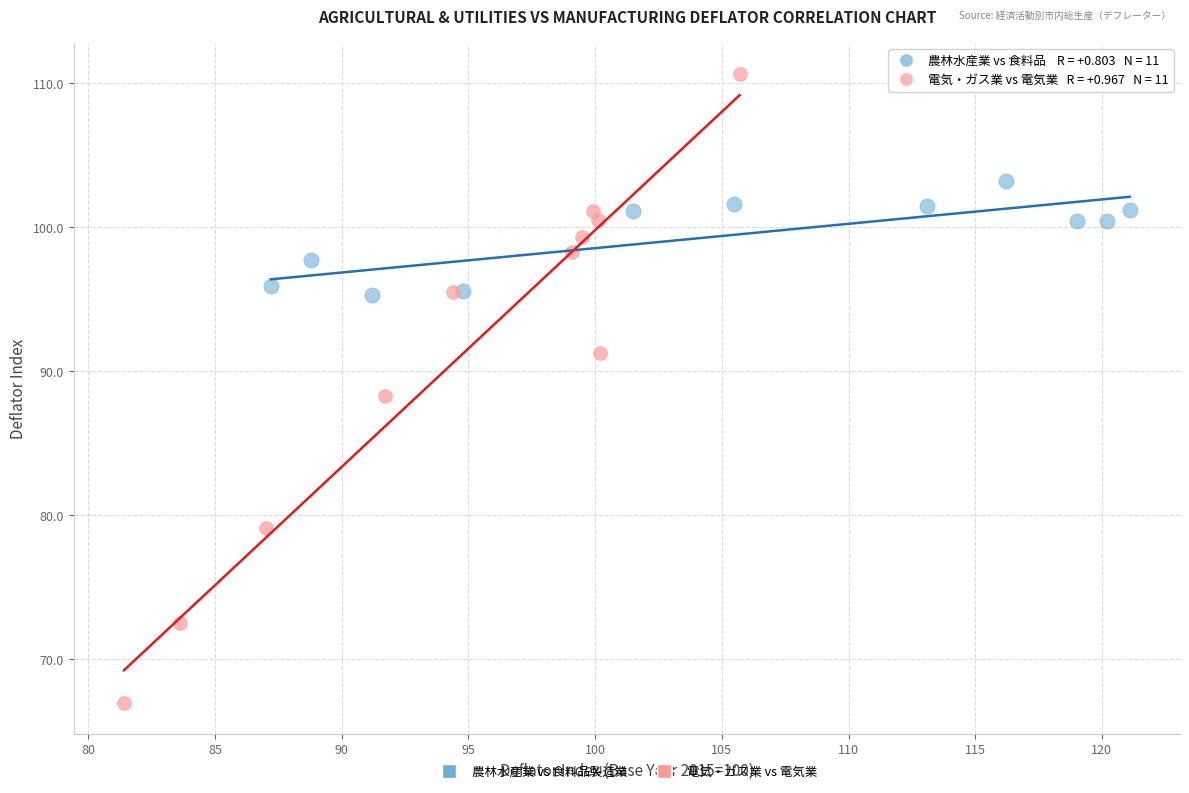

Which series has the largest Y range (max minus min)?

電気・ガス業 vs 電気業